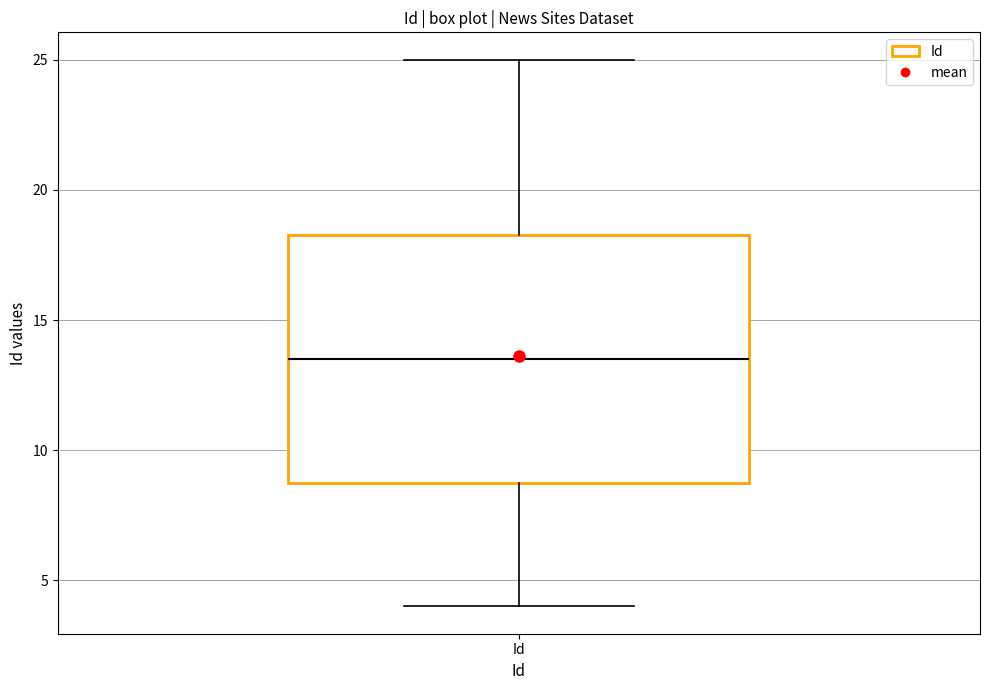

Read this box plot against the y-axis: the position of the median line, the range covered by the box, and the ends of both whiskers. The values are not printed on the chart, so give them approximately, as read against the axis.

median 13.5, box 9.0 to 18.5, whiskers 4.0 to 25.0